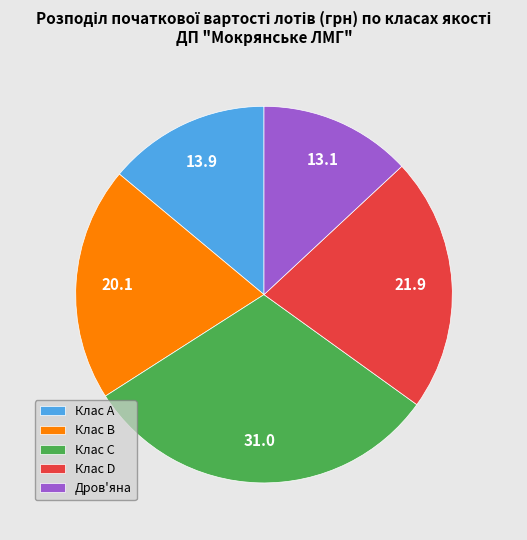

Which category has the smallest portion of the pie?

Дров'яна